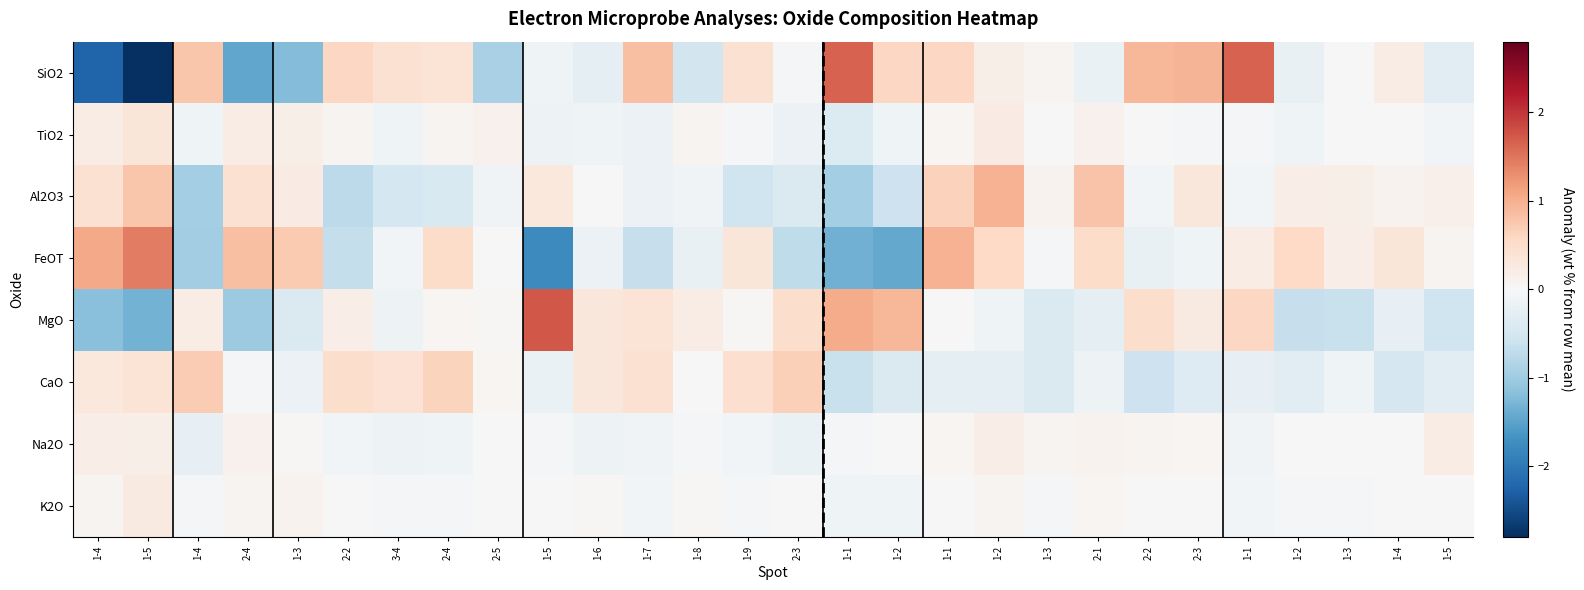

At which label does Na2O reach its minimum?

1-4